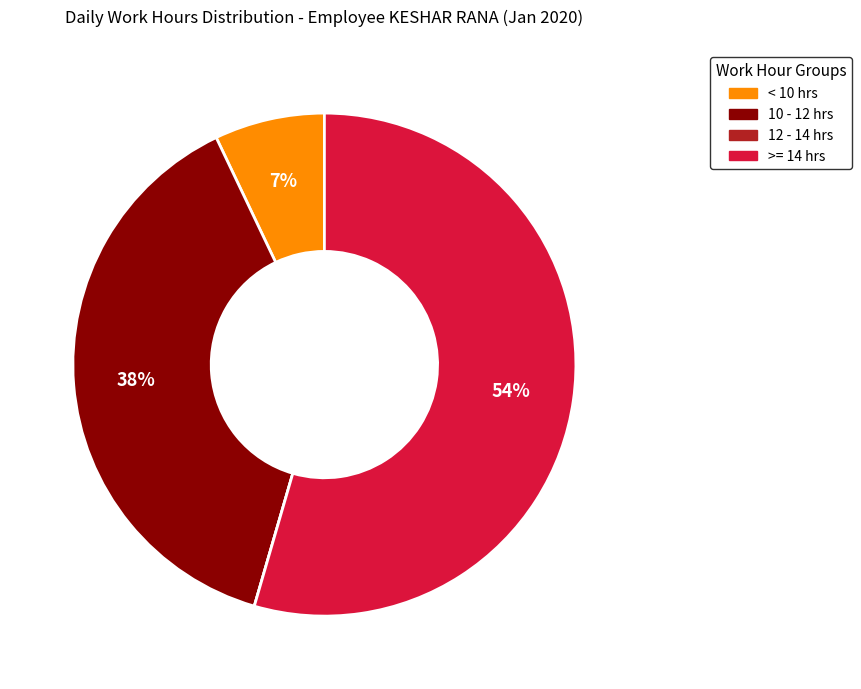

To the nearest percent, what is the average slice percentage?

25%